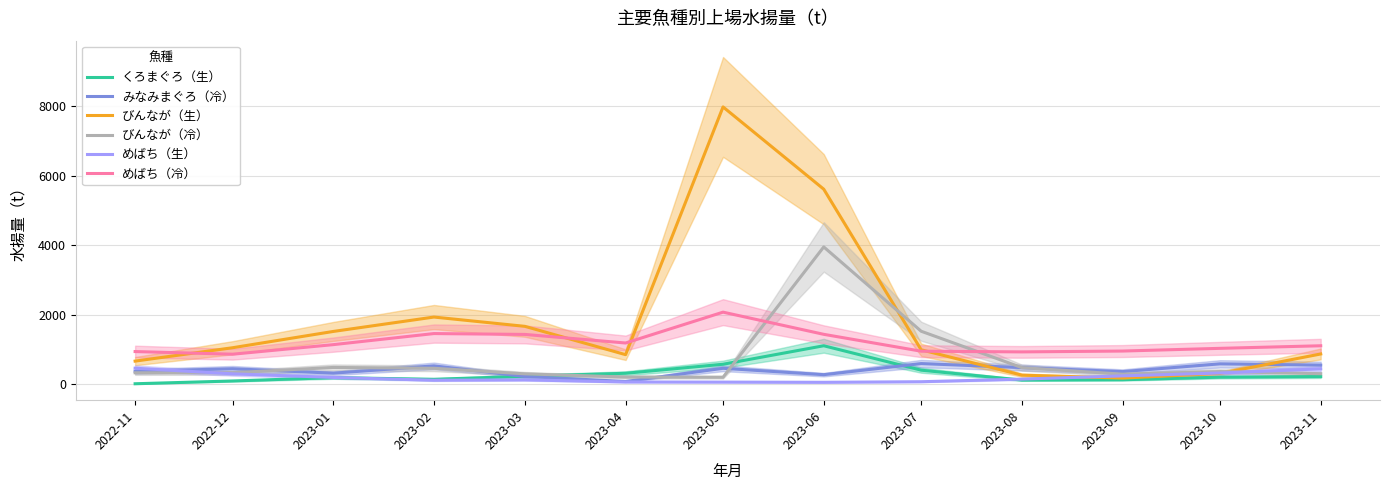

How many series are shown in this chart?

6